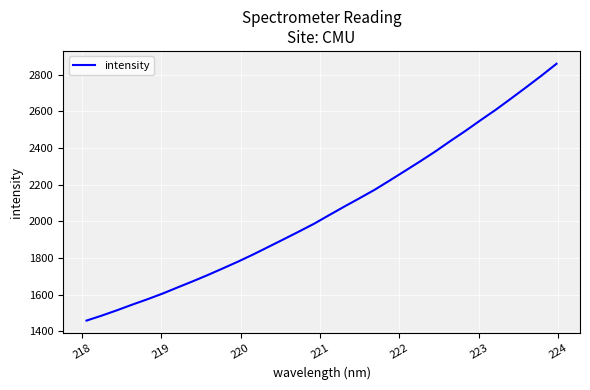

What is the maximum value shown in the chart?

2858.7